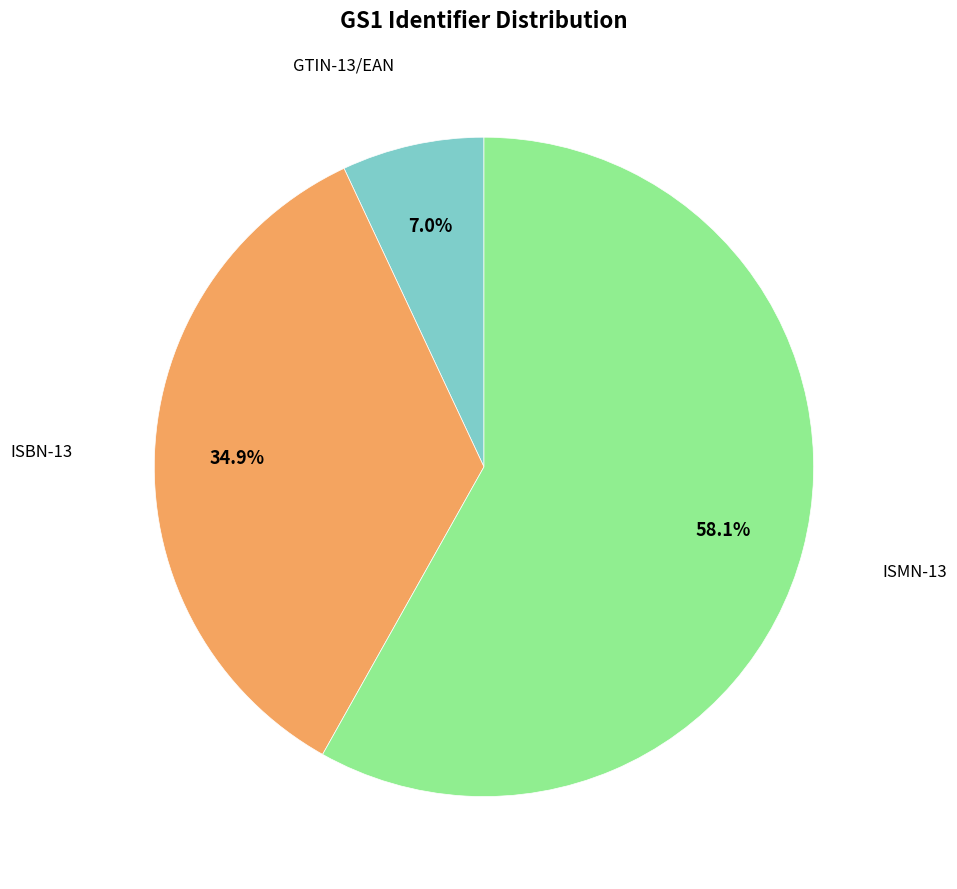

How many slices are in this pie chart?

3